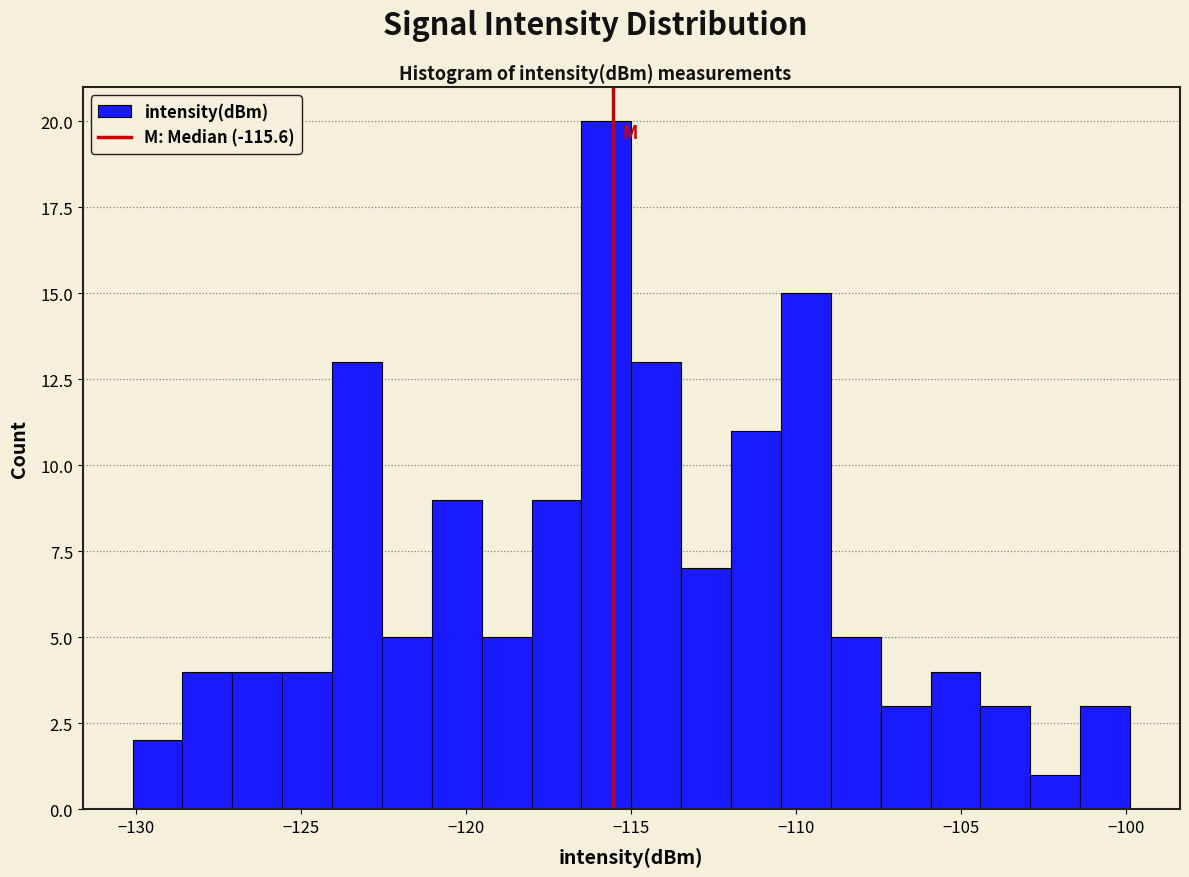

Around what value on the x-axis is the tallest bar? Give the approximate position of its centre, as read against the axis.

-115.5